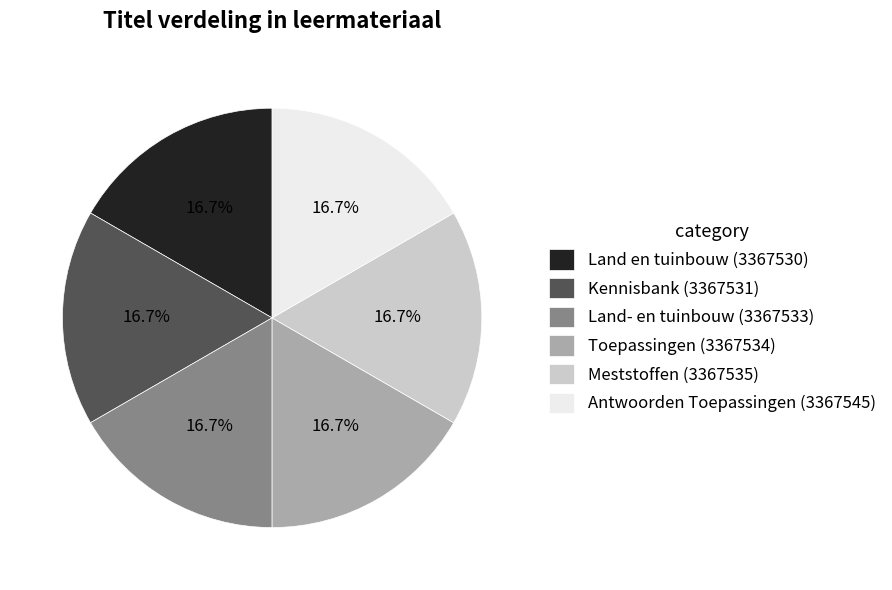

How many slices are in this pie chart?

6